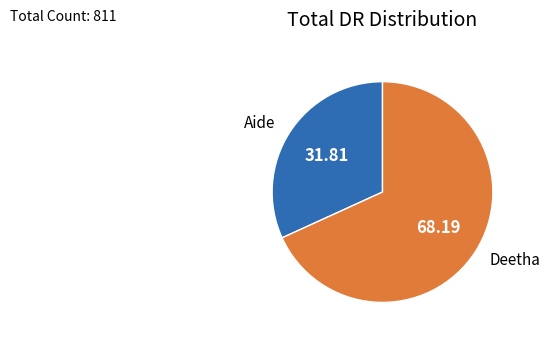

Which has a higher value, Aide or Deetha?

Deetha